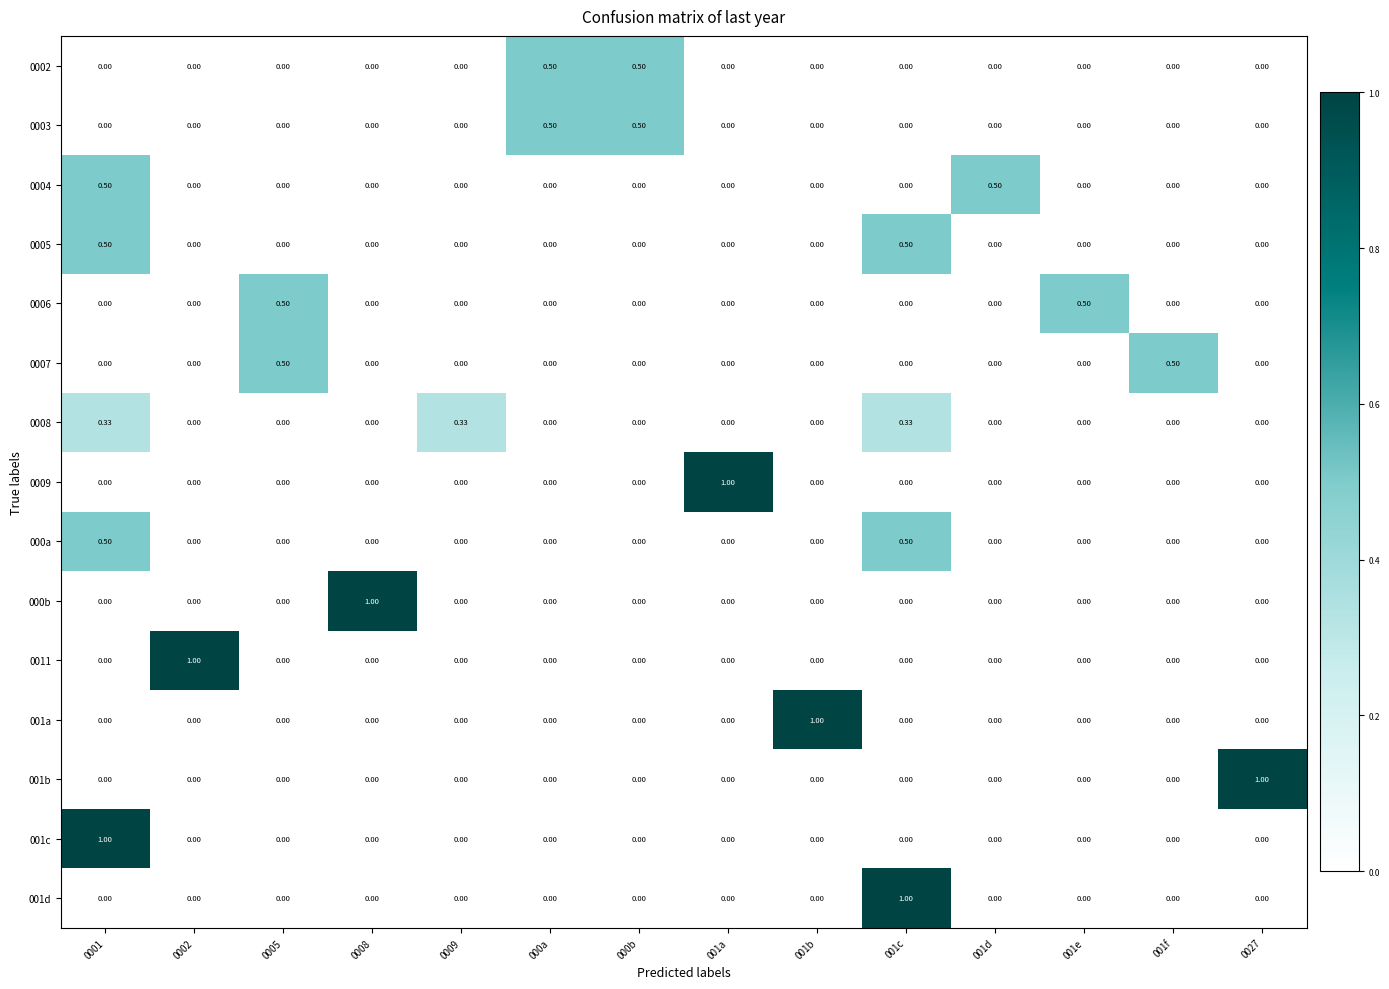

How many categories are shown in the chart?

14